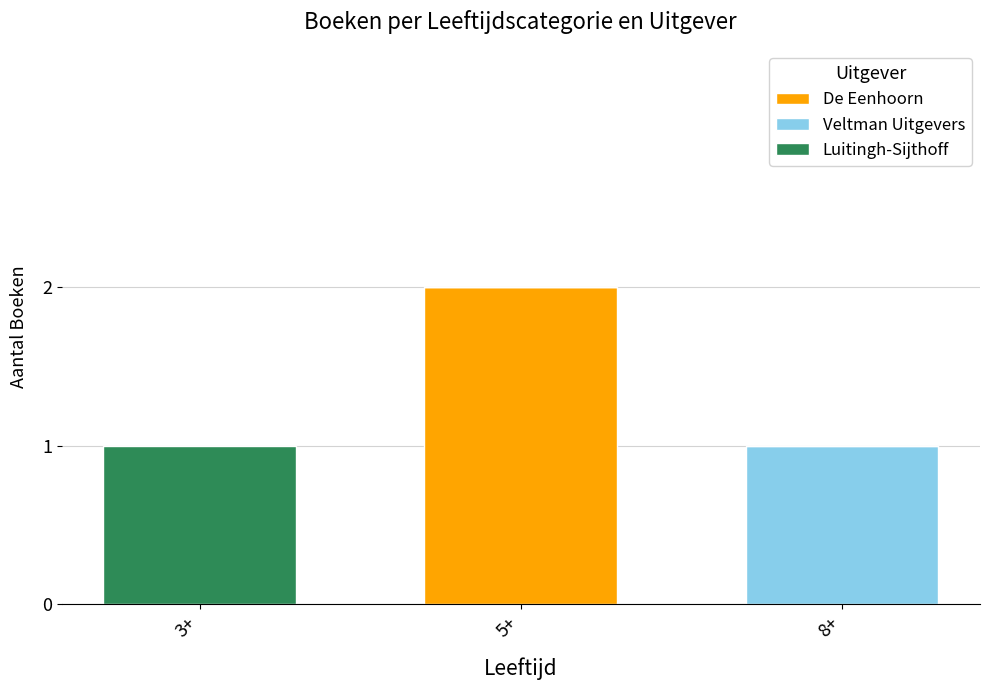

The value of De Eenhoorn at 5+ is 2. True or false?

True